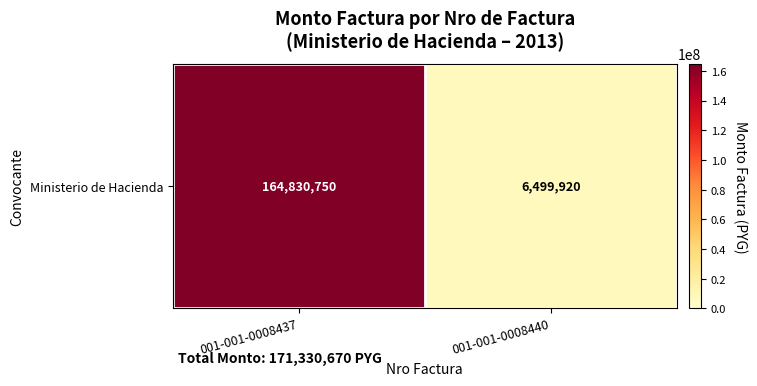

Is it true that the value at 001-001-0008437 is 164830750?

True